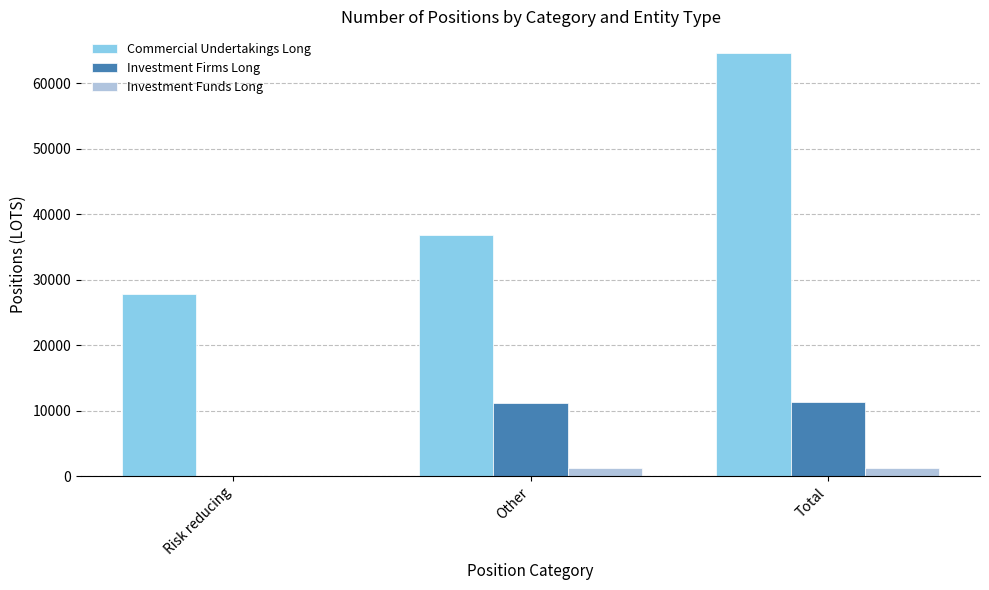

At which label is Investment Firms Long closest to 5654?

Other